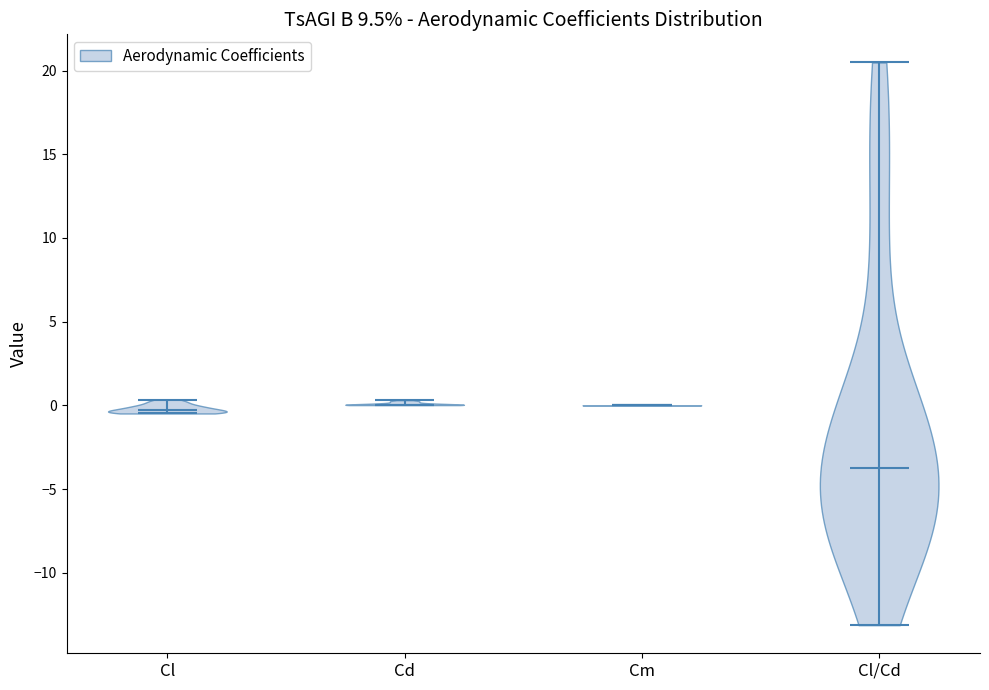

Reading left to right, read every violin against the y-axis: where its median line is, and the lowest and highest points it reaches. The values are not printed on the chart, so give them approximately, as read against the axis.

Cl: median line -0.5, lowest point -0.5, highest point 0.5
Cd: median line 0.0, lowest point 0.0, highest point 0.5
Cm: median line 0.0, lowest point 0.0, highest point 0.0
Cl/Cd: median line -3.5, lowest point -13.0, highest point 20.5